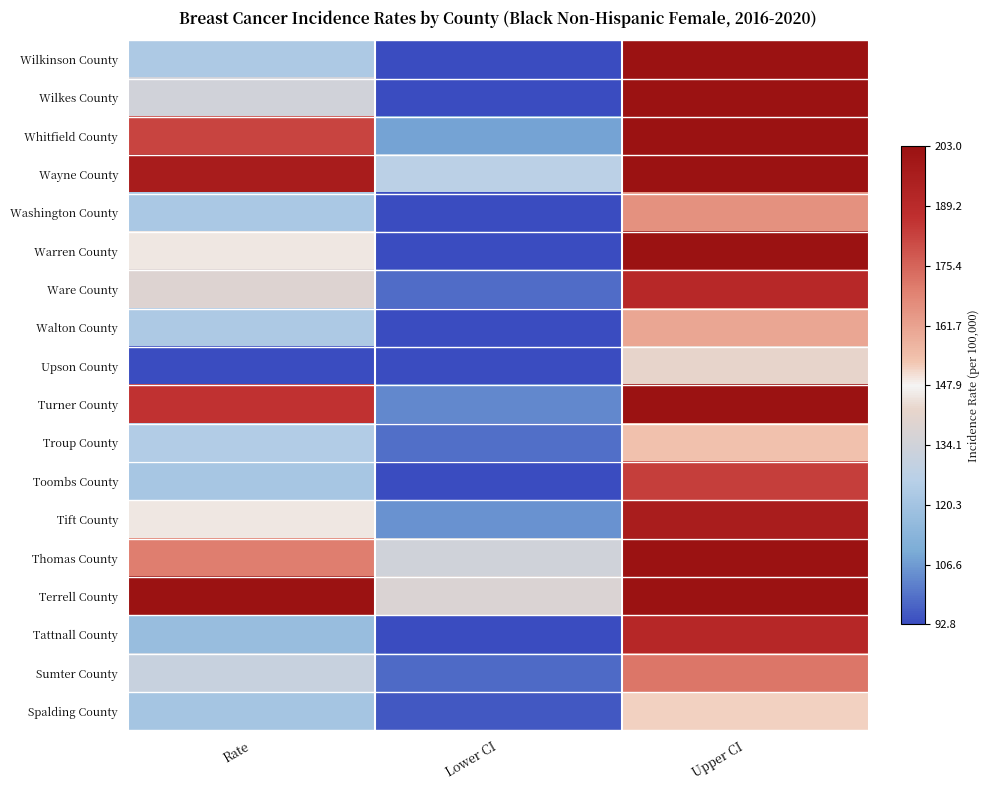

Reading left to right, list all the values displayed in this chart.

Wilkinson County: Rate=123.2	Lower CI=67.9	Upper CI=209.3
Wilkes County: Rate=134.4	Lower CI=78.6	Upper CI=216.8
Whitfield County: Rate=182.2	Lower CI=108.2	Upper CI=288.1
Wayne County: Rate=196.7	Lower CI=127.2	Upper CI=289.8
Washington County: Rate=122.2	Lower CI=88.4	Upper CI=165.8
Warren County: Rate=145.6	Lower CI=84.5	Upper CI=239.3
Ware County: Rate=138.7	Lower CI=98.4	Upper CI=190.2
Walton County: Rate=123.2	Lower CI=92.8	Upper CI=160.5
Upson County: Rate=92.8	Lower CI=57.7	Upper CI=142.1
Turner County: Rate=185.8	Lower CI=103.3	Upper CI=307.3
Troup County: Rate=124.3	Lower CI=98.9	Upper CI=154.1
Toombs County: Rate=121.3	Lower CI=75.9	Upper CI=183.4
Tift County: Rate=145.6	Lower CI=105.0	Upper CI=196.2
Thomas County: Rate=169.9	Lower CI=134.0	Upper CI=212.5
Terrell County: Rate=203.0	Lower CI=137.8	Upper CI=289.4
Tattnall County: Rate=117.5	Lower CI=68.5	Upper CI=190.6
Sumter County: Rate=131.2	Lower CI=98.2	Upper CI=171.6
Spalding County: Rate=121.1	Lower CI=95.3	Upper CI=151.9